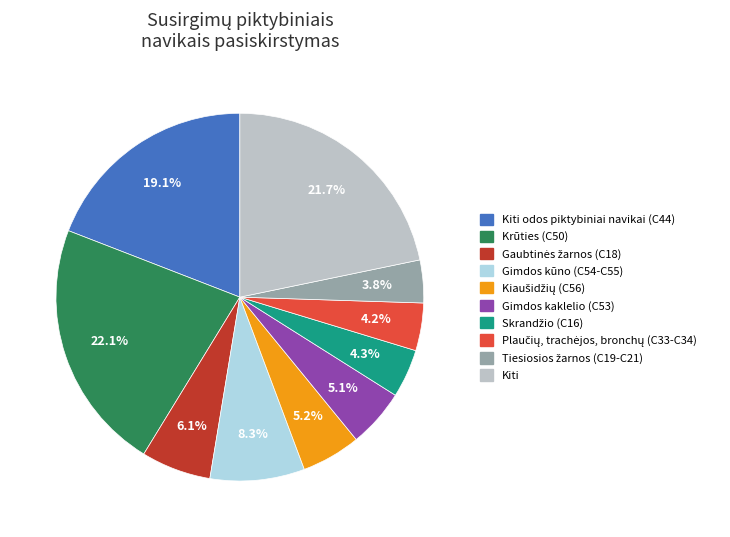

Is there a majority slice in this chart?

No